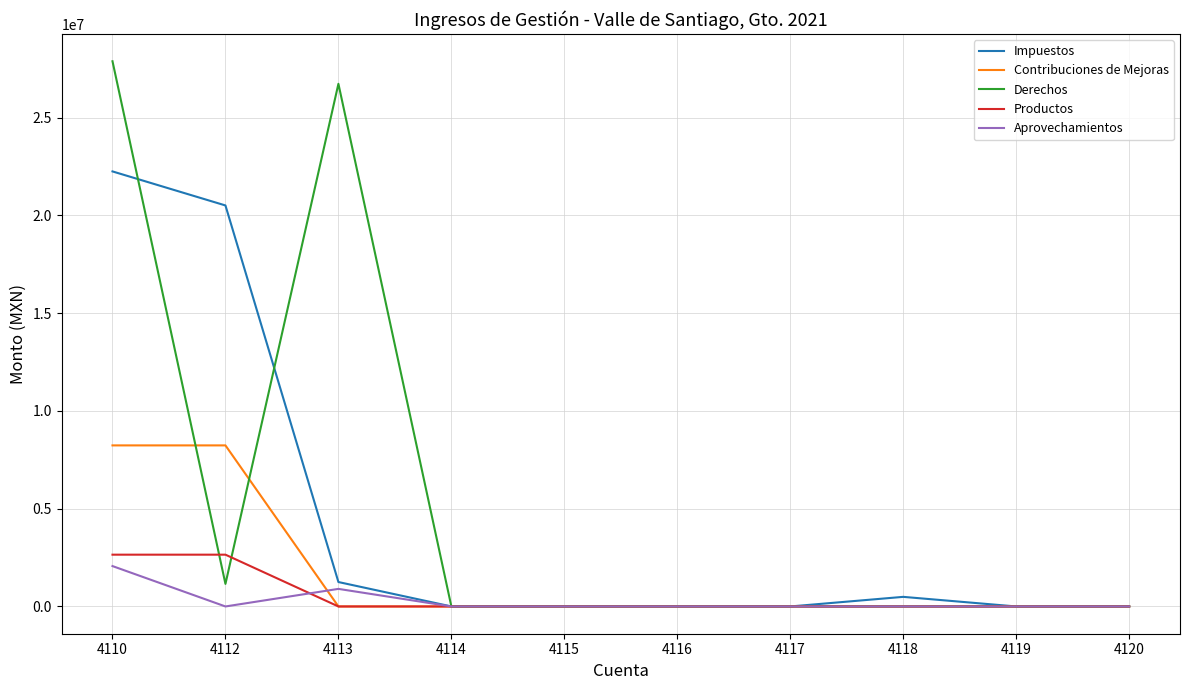

Between 4113 and 4118, which series saw the biggest shift?

Derechos